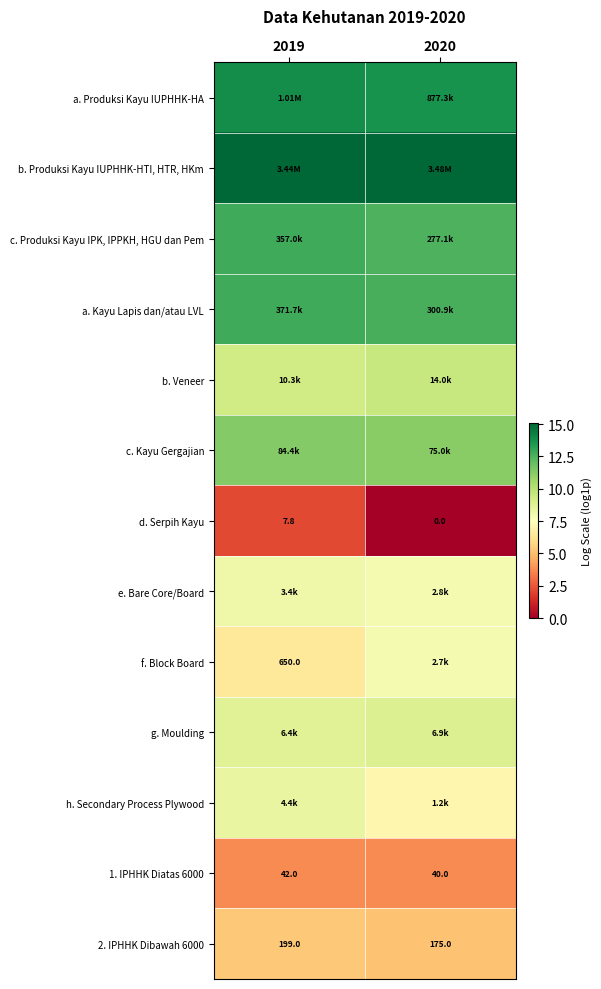

Count the c. Produksi Kayu IPK, IPPKH, HGU dan Pem values in the range 12 to 13.

2